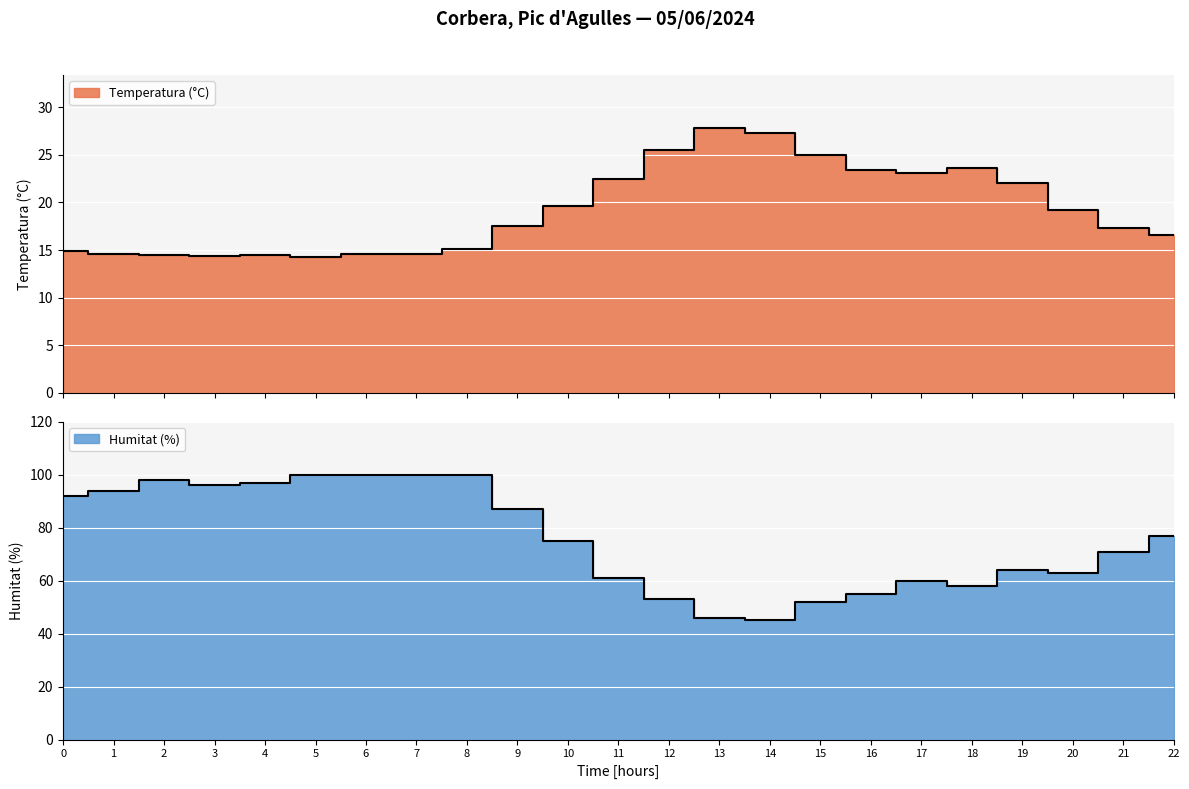

Which has a higher value, 8 or 17?

17